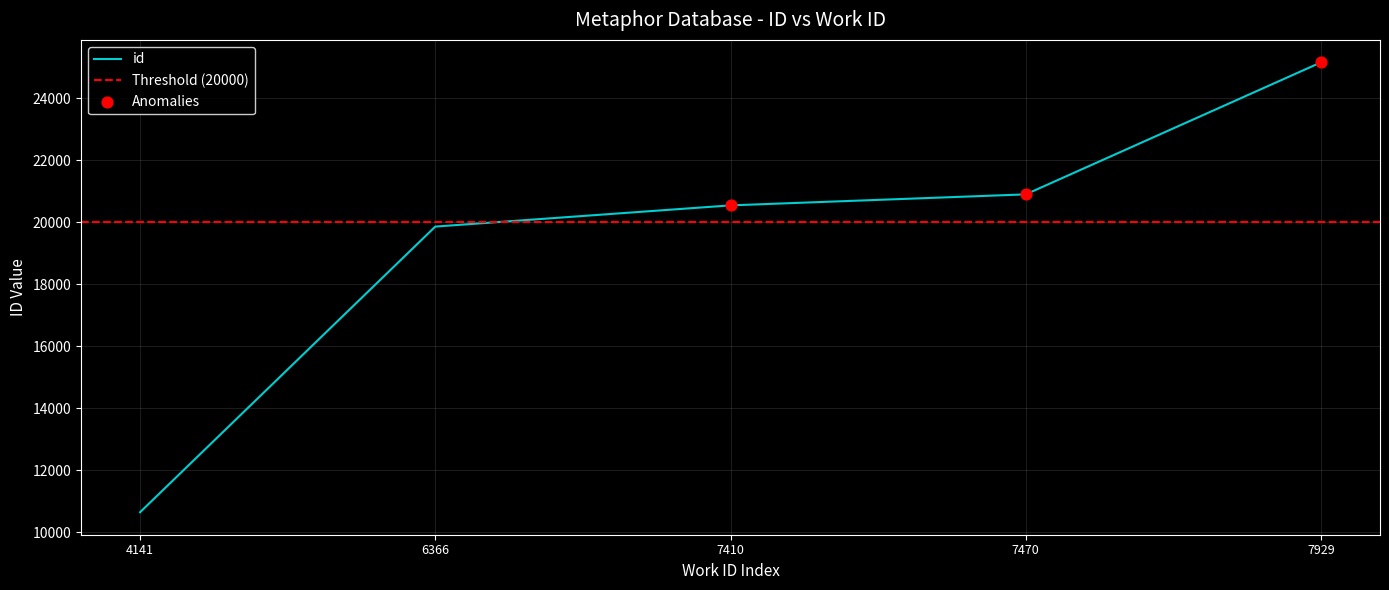

What is the change in value from 4141 to 7929?

+14509